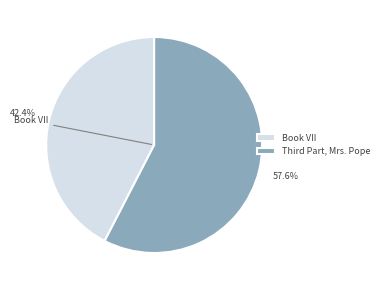

Is there a majority slice in this chart?

Yes